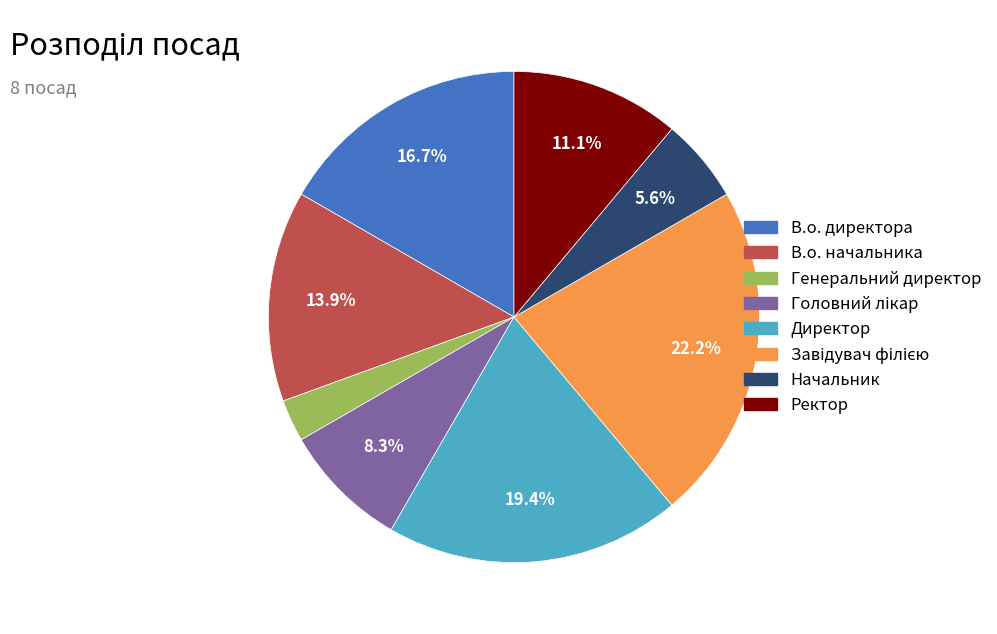

What is the smallest slice in the pie chart?

Генеральний директор